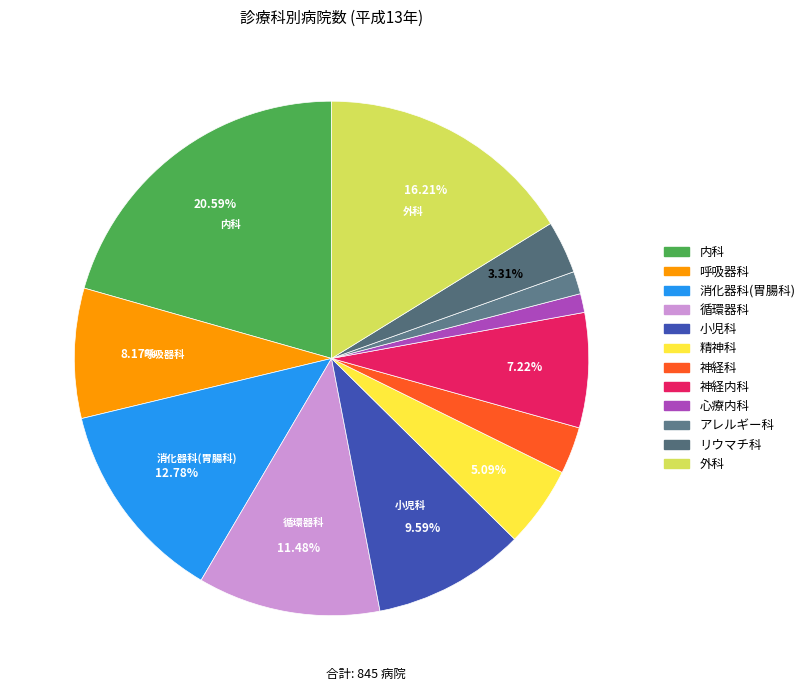

Which has a higher value, 呼吸器科 or 外科?

外科